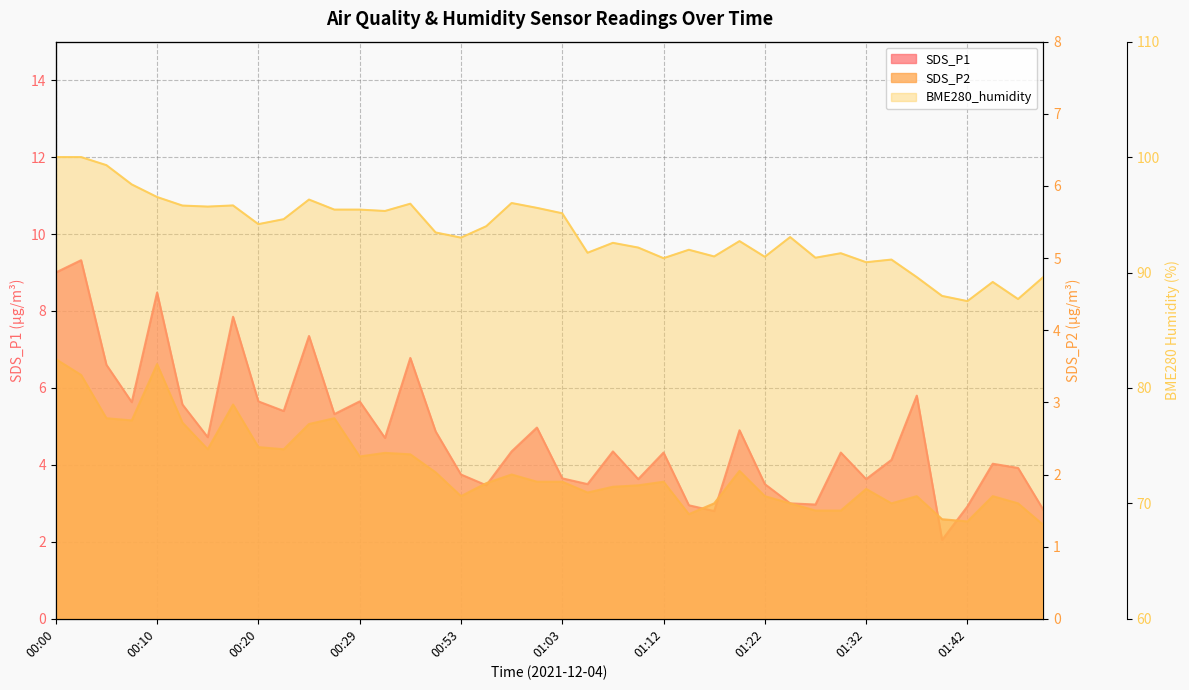

How many lines are shown in the chart?

3